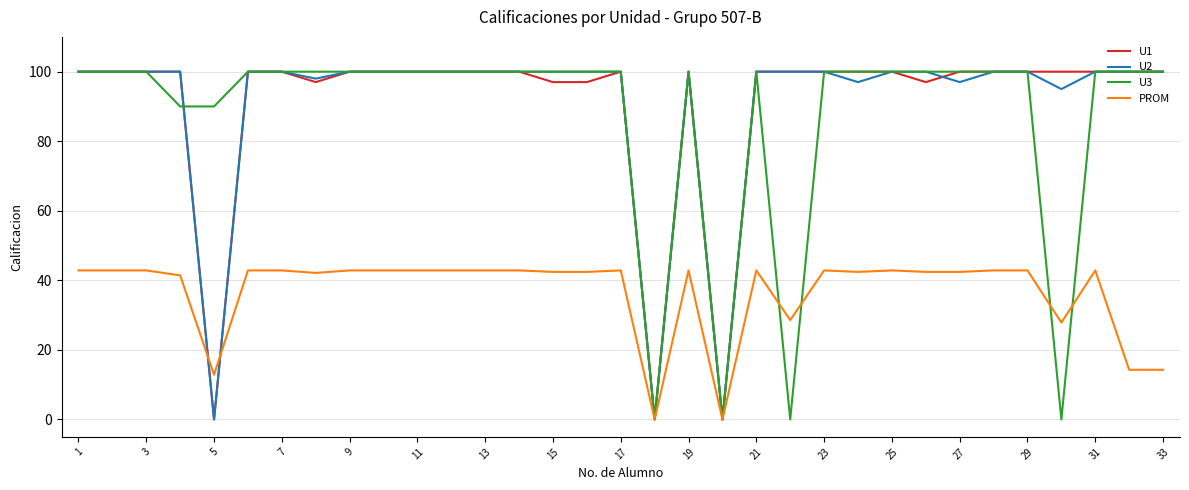

What is the maximum value shown in the chart?

100.0